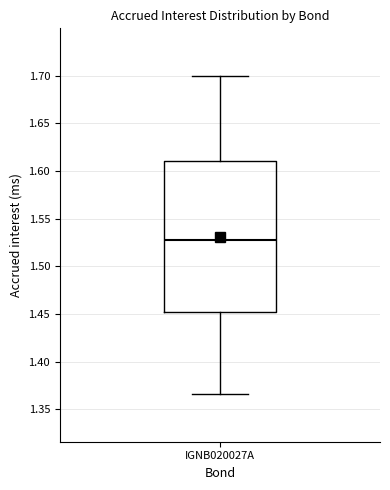

Read this box plot against the y-axis: the position of the median line, the range covered by the box, and the ends of both whiskers. The values are not printed on the chart, so give them approximately, as read against the axis.

median 1.525, box 1.450 to 1.610, whiskers 1.365 to 1.700